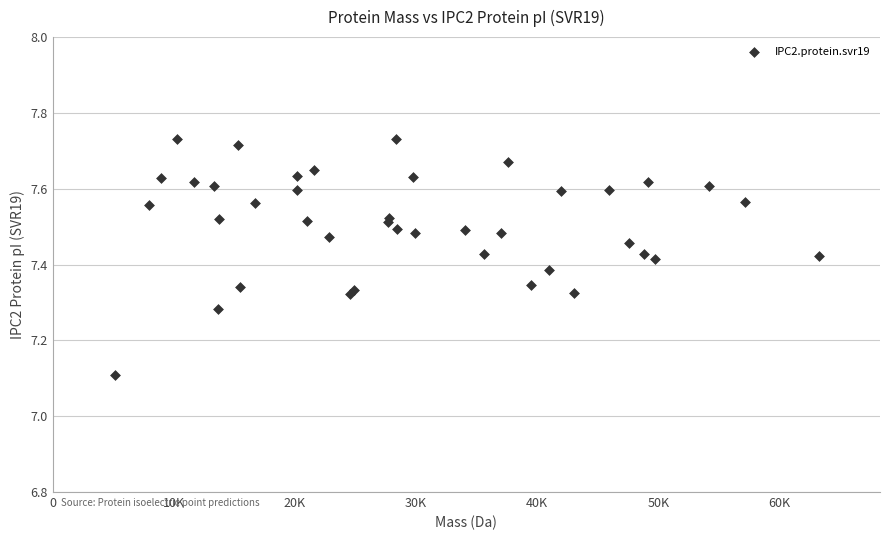

What Y value in the scatter plot is closest to 7?

7.1